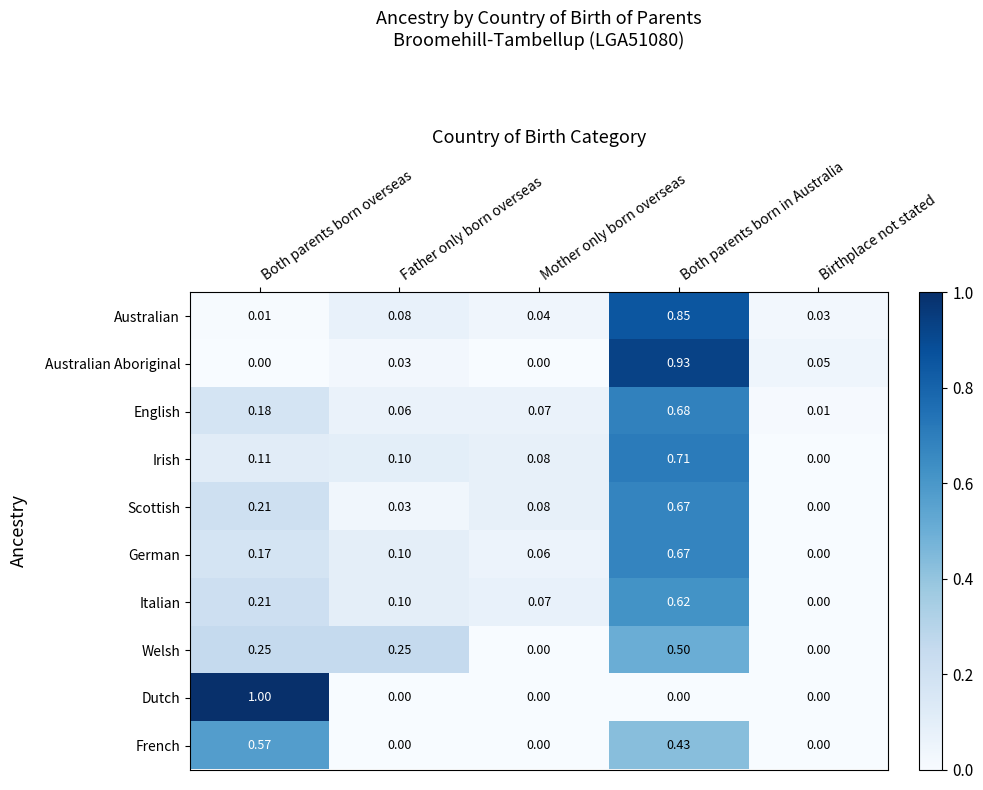

At which label does Scottish reach its peak?

Both parents born in Australia